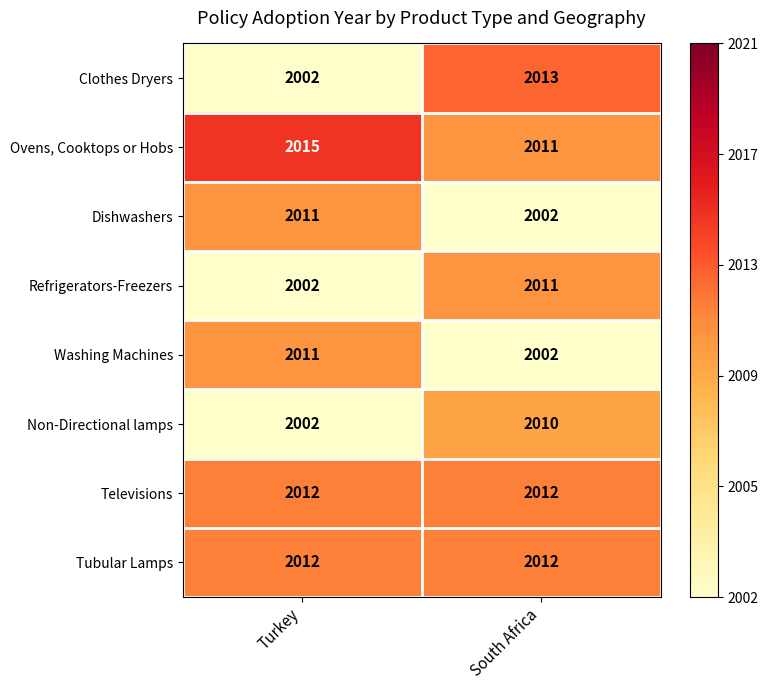

What is the approximate value of Washing Machines at South Africa?

2002